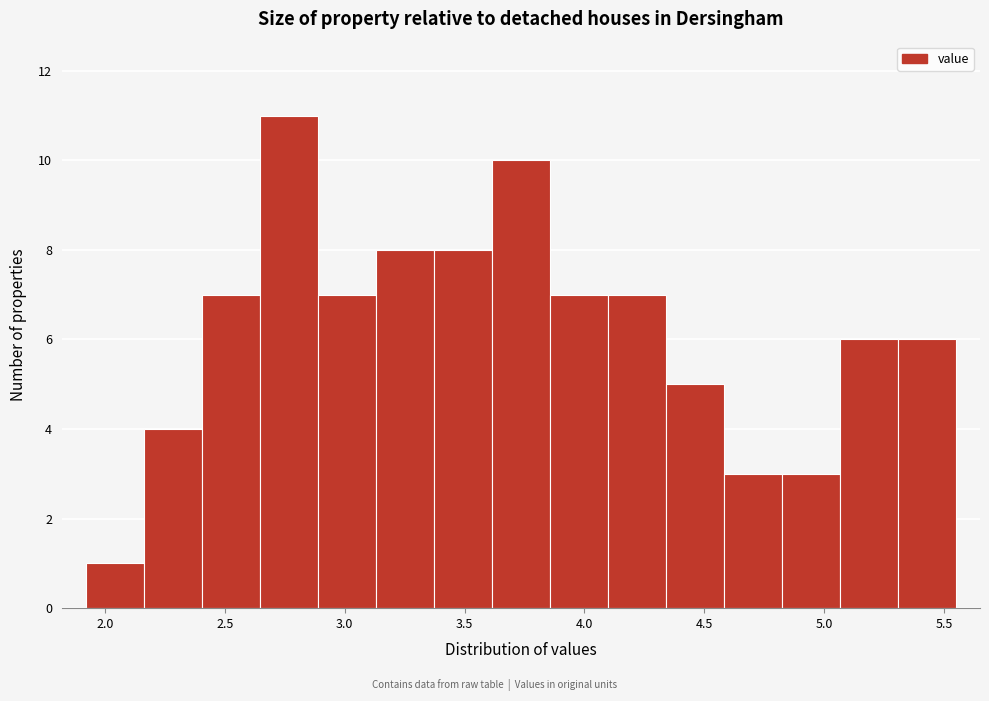

Reading left to right, list every bar in this chart as the range it spans on the x-axis followed by its height. Neither the bar edges nor the heights are printed on the chart, so give them approximately, as read against the axes.

1.90 to 2.15: 1
2.15 to 2.40: 4
2.40 to 2.65: 7
2.65 to 2.90: 11
2.90 to 3.15: 7
3.15 to 3.35: 8
3.35 to 3.60: 8
3.60 to 3.85: 10
3.85 to 4.10: 7
4.10 to 4.35: 7
4.35 to 4.60: 5
4.60 to 4.80: 3
4.80 to 5.05: 3
5.05 to 5.30: 6
5.30 to 5.55: 6